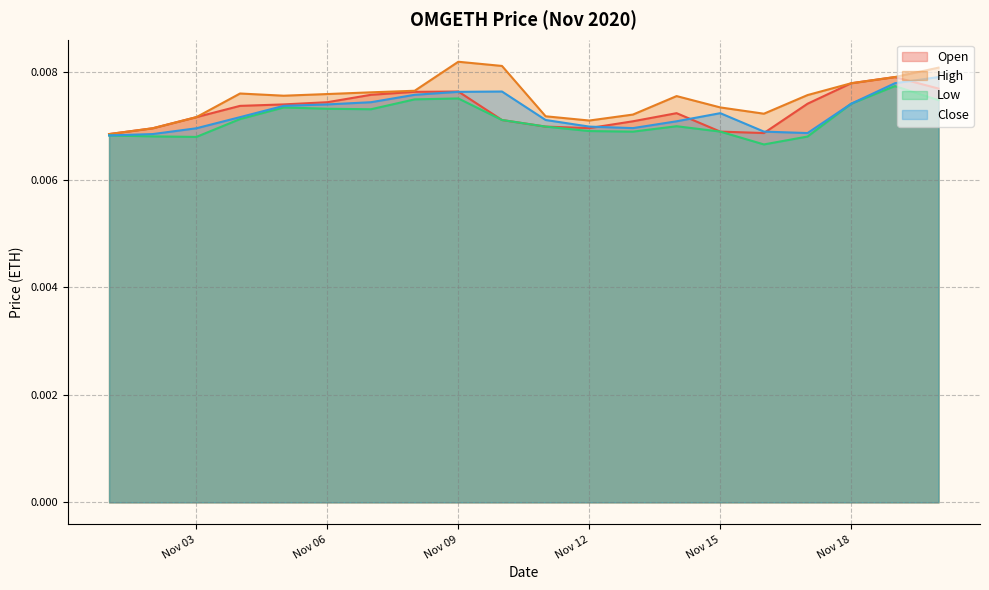

At which category does the chart reach its minimum across all series?

2020-11-16